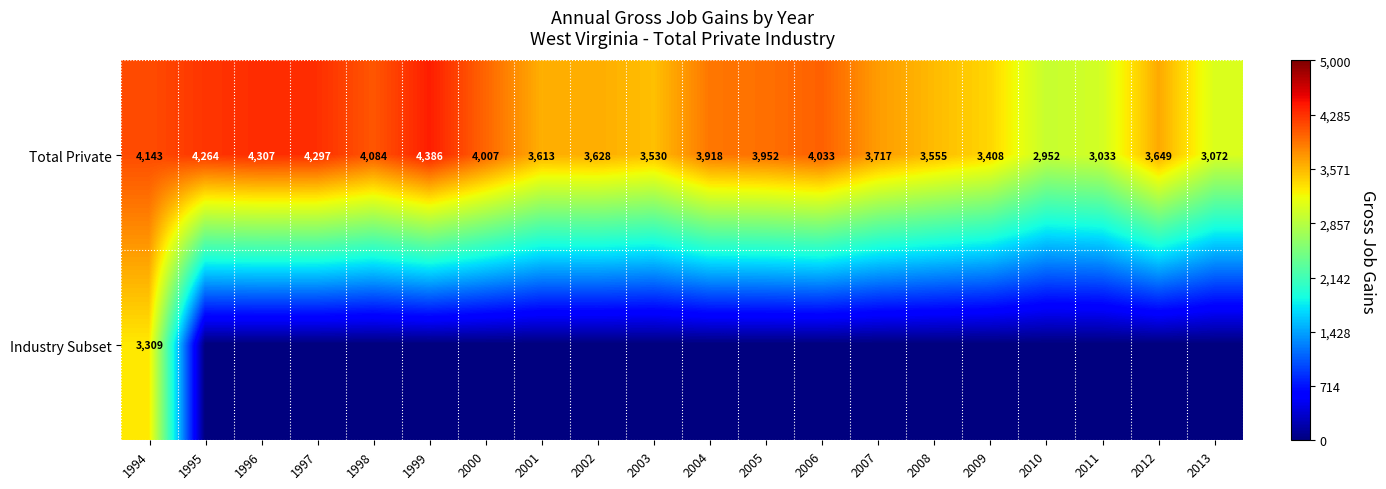

True or false: Total Private has a value of 4007 at 2000.

True